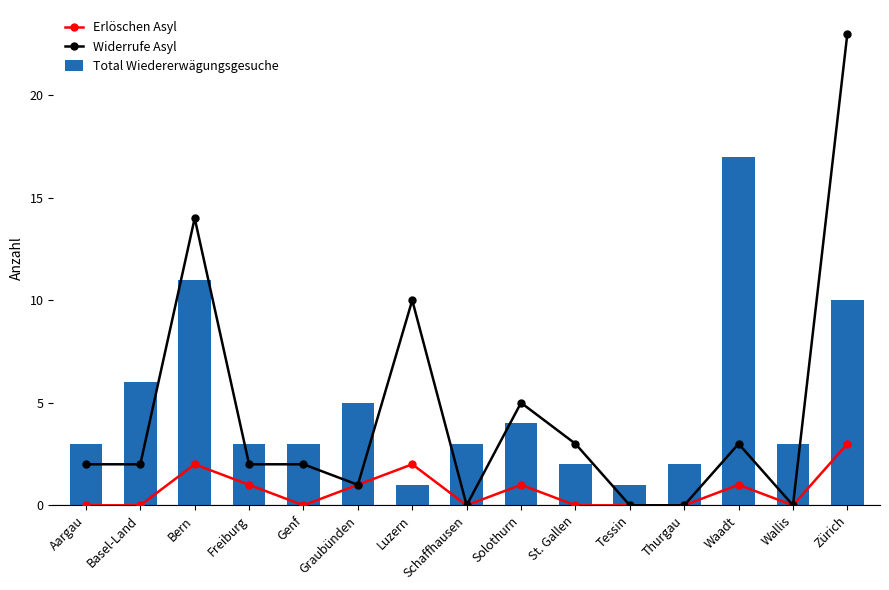

List the labels in order of Total Wiedererwägungsgesuche value, smallest first.

Luzern, Tessin, St. Gallen, Thurgau, Aargau, Freiburg, Genf, Schaffhausen, Wallis, Solothurn, Graubünden, Basel-Land, Zürich, Bern, Waadt